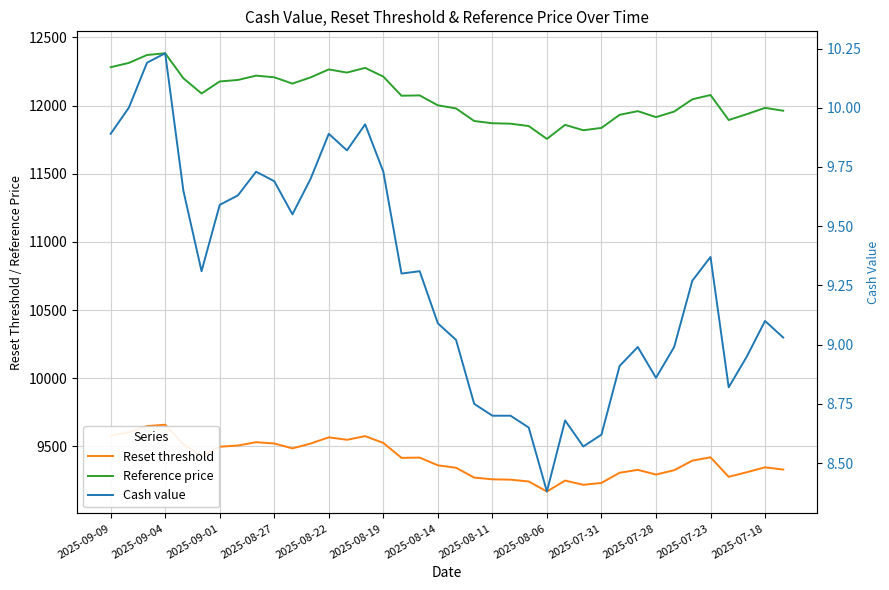

True or false: Reset threshold and Reference price cross at least once.

False